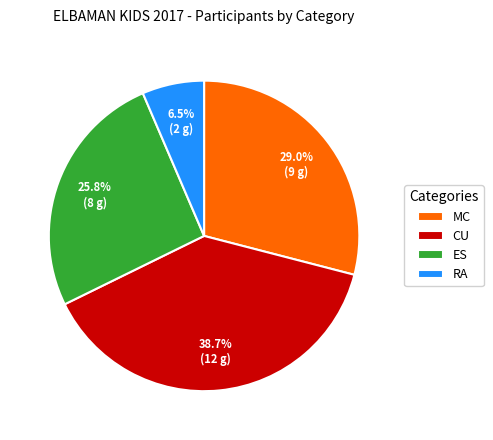

Rank the categories by value from highest to lowest.

CU, MC, ES, RA